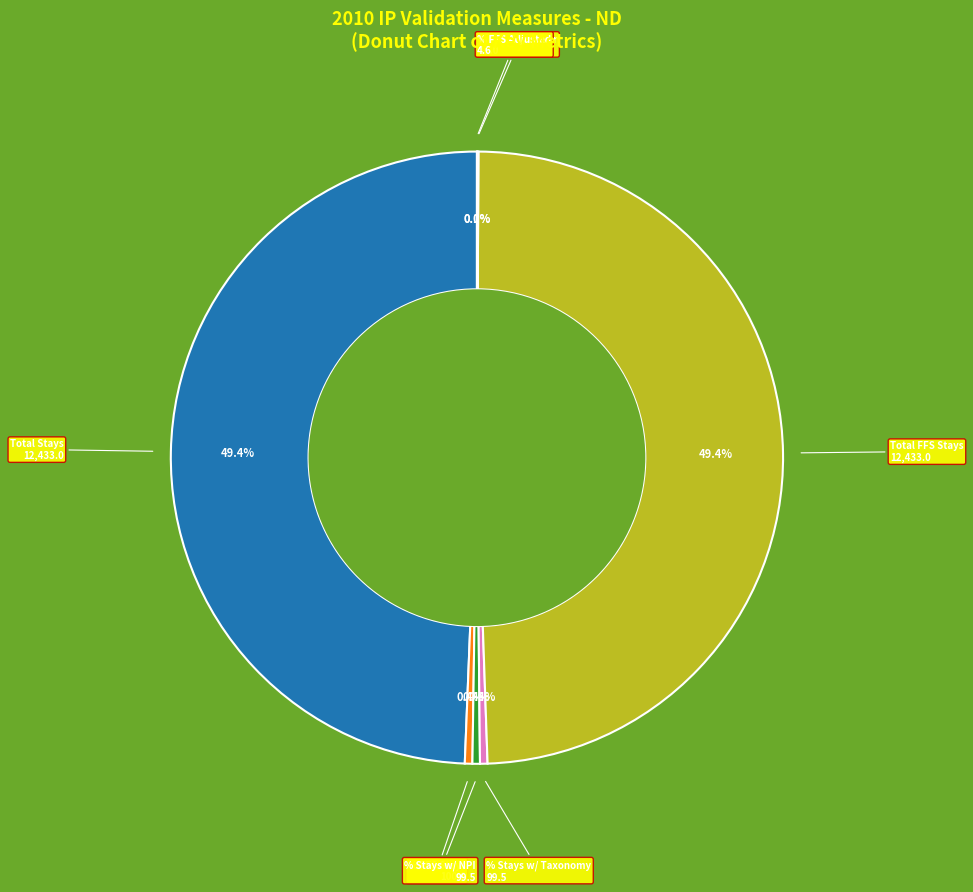

Is there any slice that represents more than half of the pie?

No